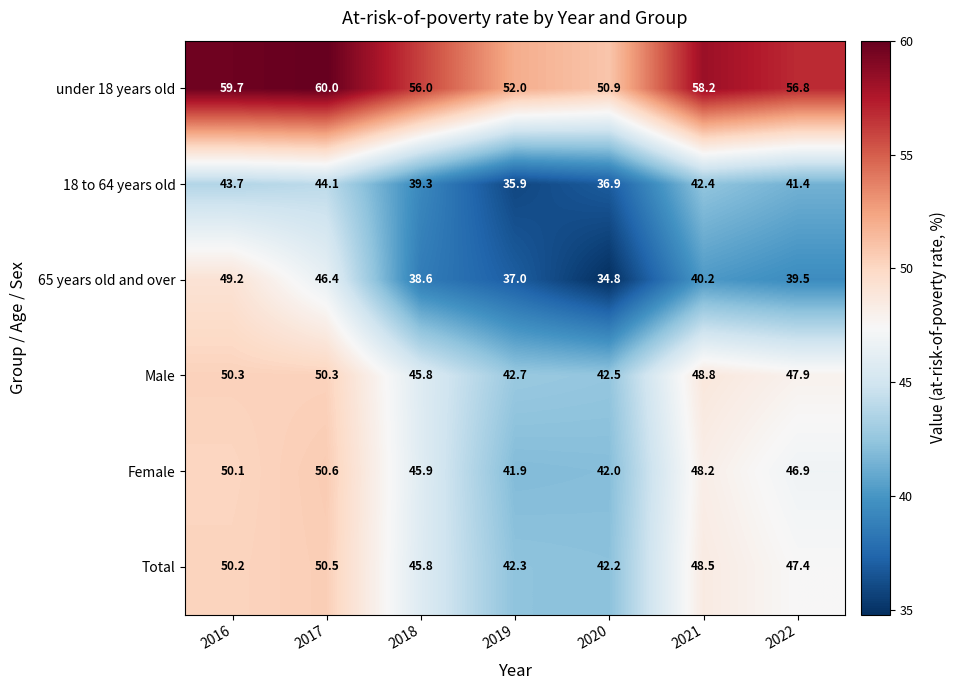

At which category is the sum across all series the highest?

2016